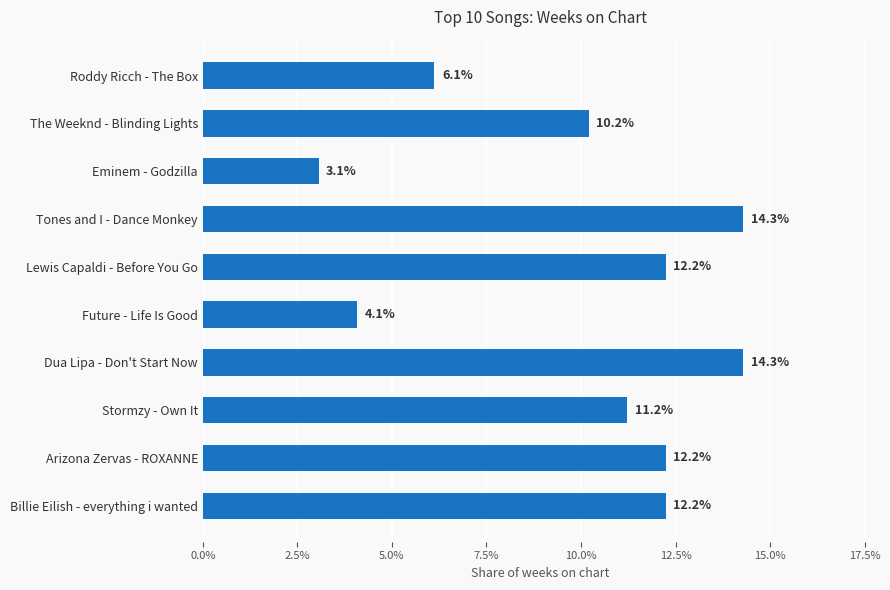

How many distinct data groups are displayed?

1